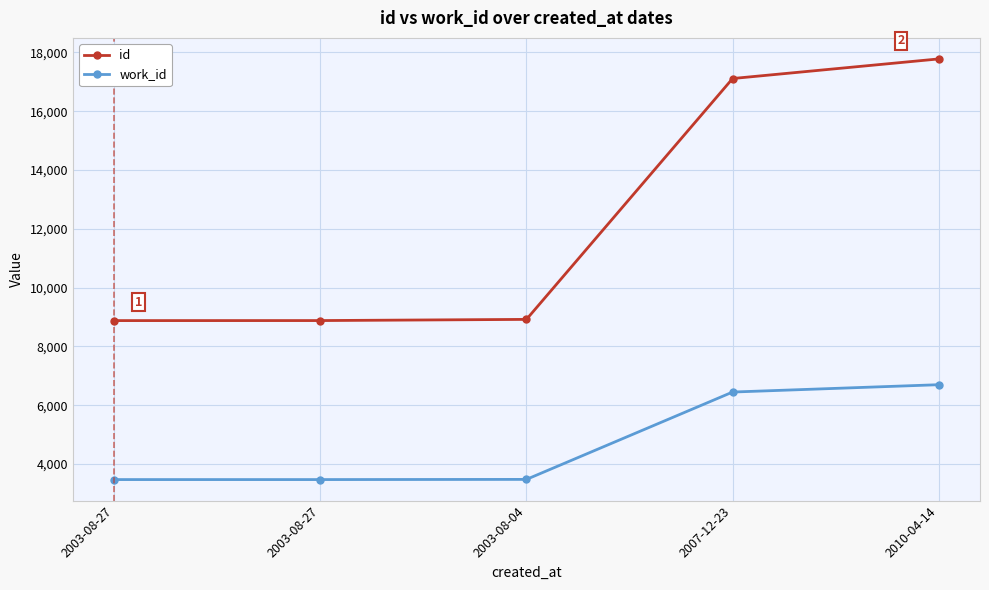

The work_id series shows 2088 at 2003-08-04. True or false?

False